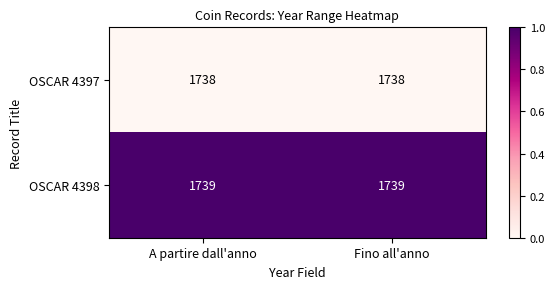

What is the average value of the OSCAR 4398 series?

1739